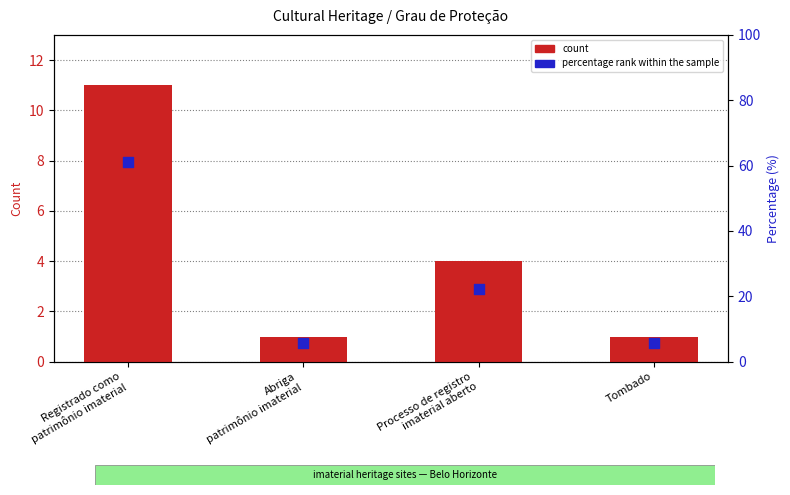

What are all the series names shown in the legend?

count, percentage rank within the sample